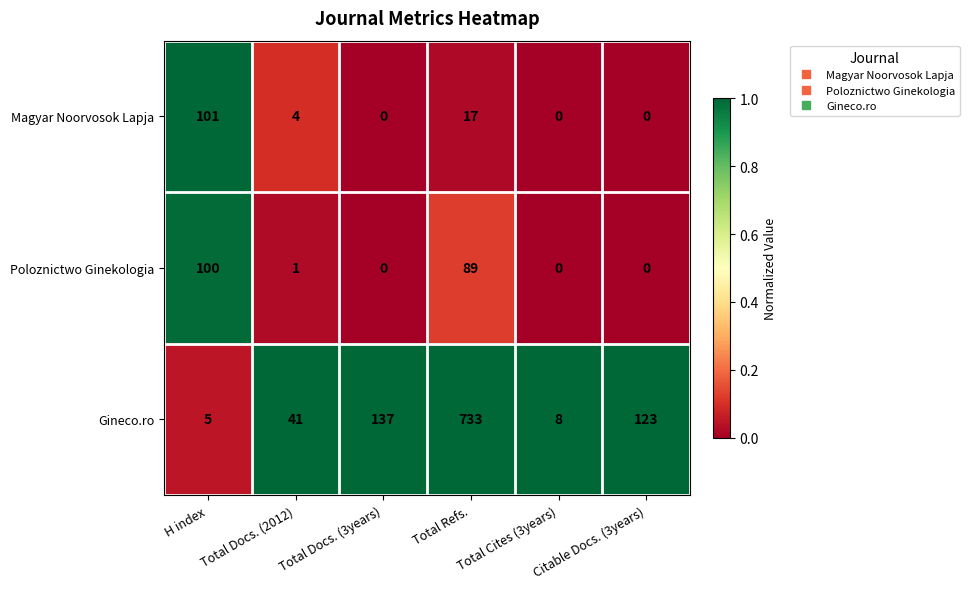

How many values in the Magyar Noorvosok Lapja series are below 4?

3